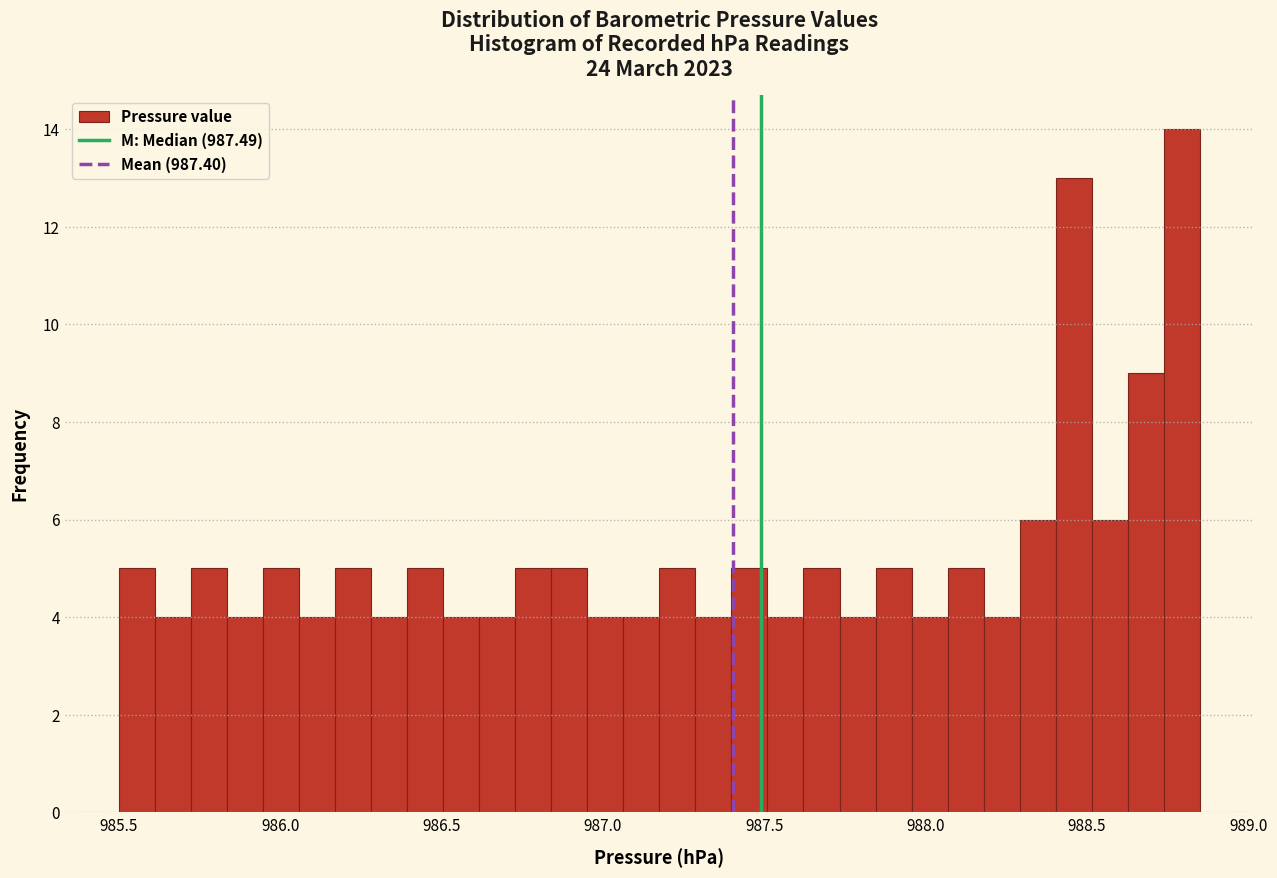

Around what value on the x-axis is the tallest bar? Give the approximate position of its centre, as read against the axis.

988.80